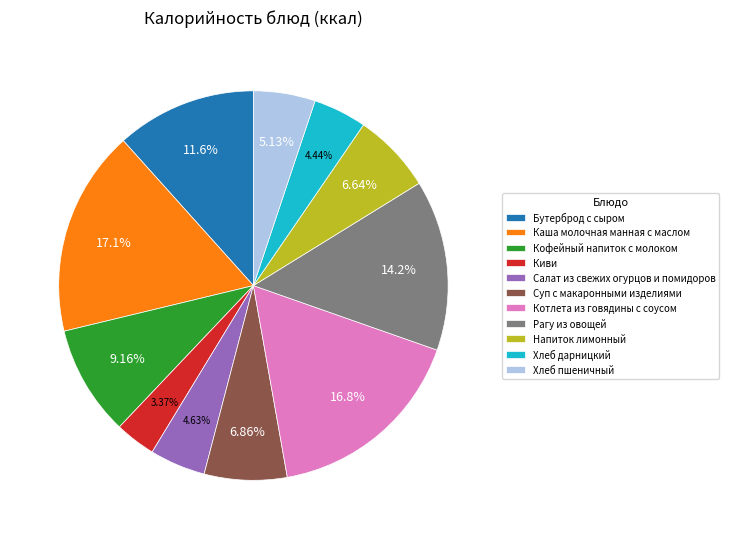

To the nearest percent, what is the combined percentage of Кофейный напиток с молоком and Напиток лимонный?

16%